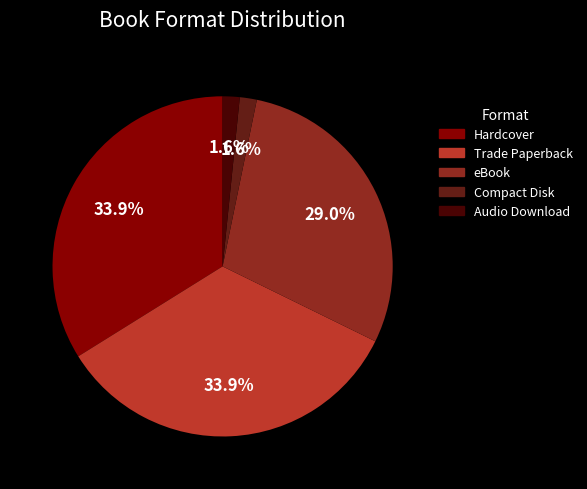

Combined, do Audio Download and Hardcover account for over 50%?

No